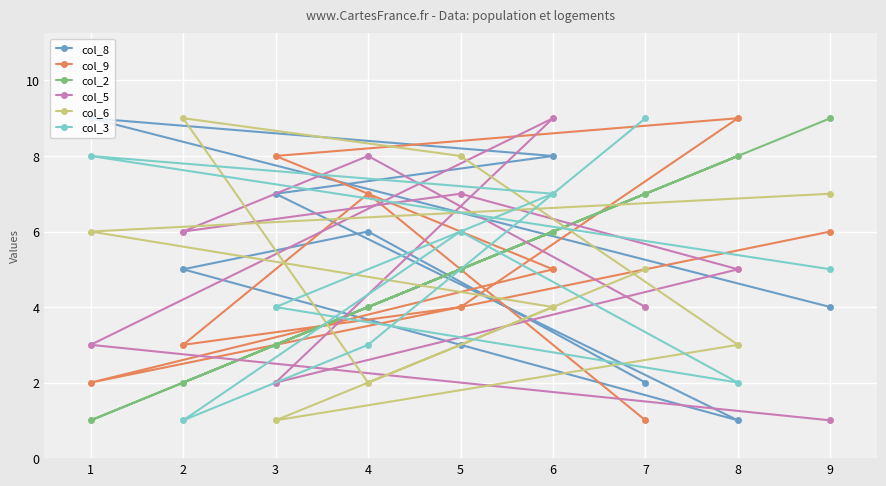

In col_8, how many points are lower than both neighbors (excluding endpoints)?

1